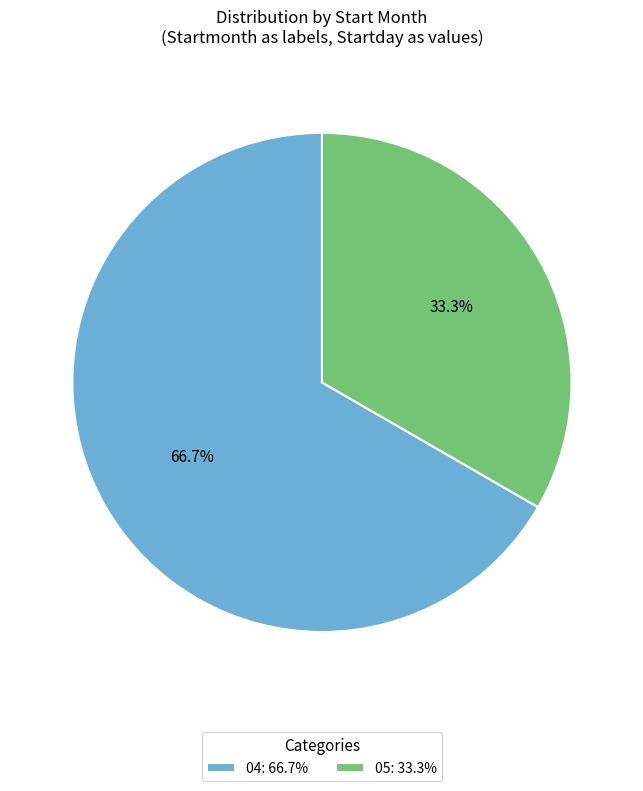

To the nearest percent, what portion does 05 represent?

33%